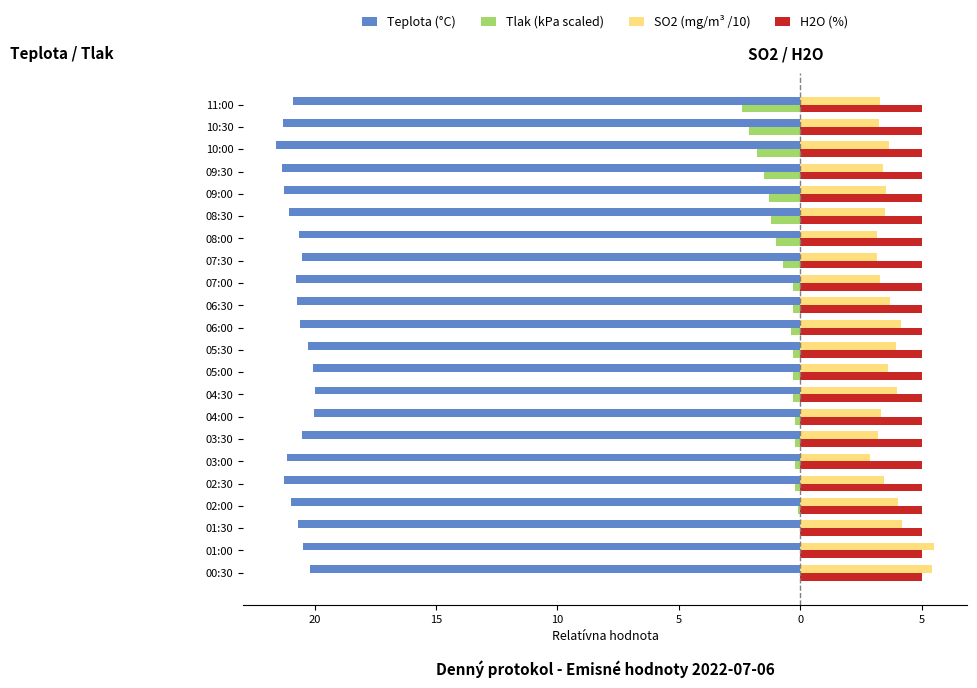

What is the difference between the maximum and minimum values in the SO2 (mg/m³ /10) series?

2.7